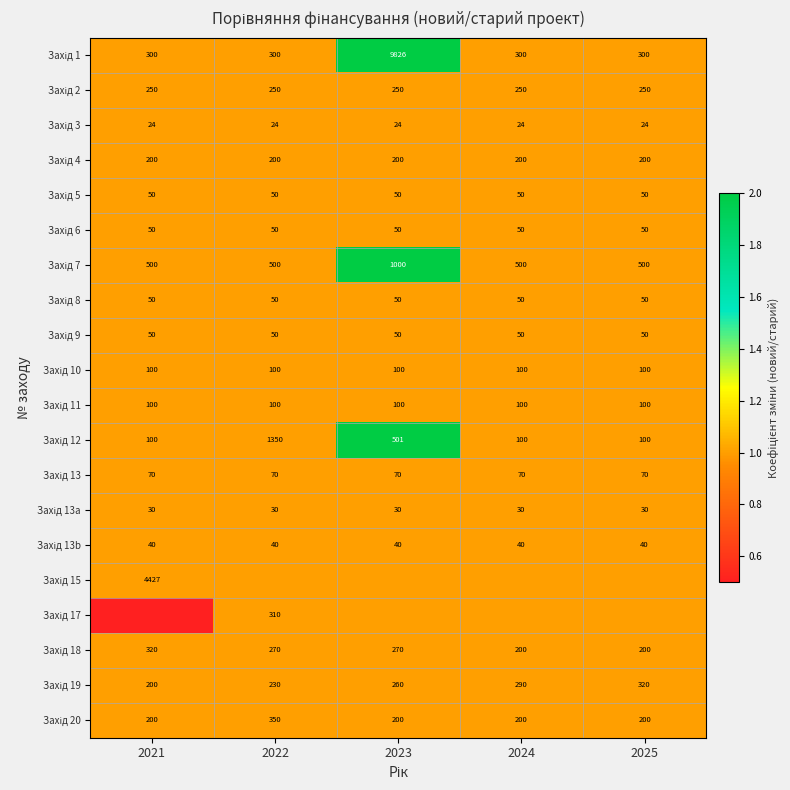

Which series has the widest spread of values?

Захід 1